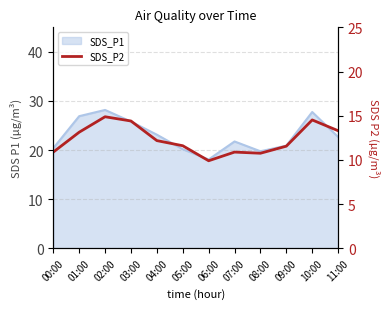

What is the greatest value displayed?

14.9